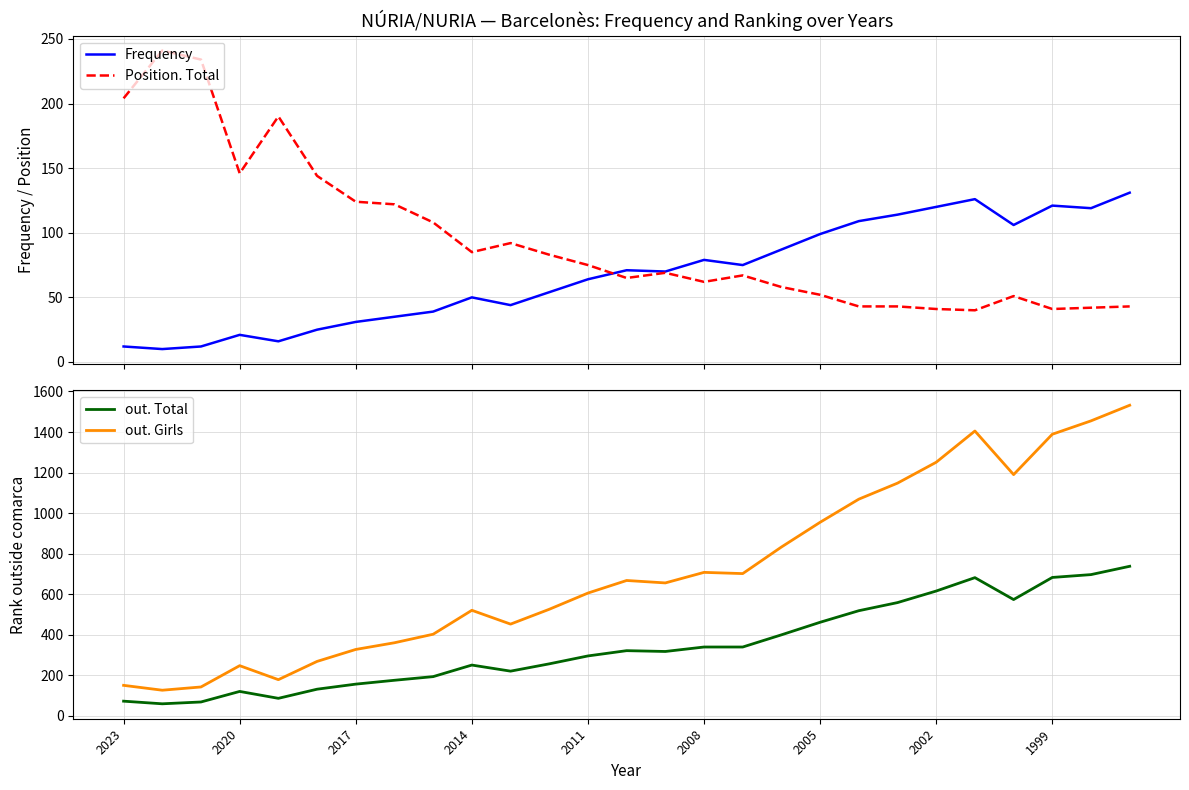

True or false: out. Girls and Frequency cross at least once.

False